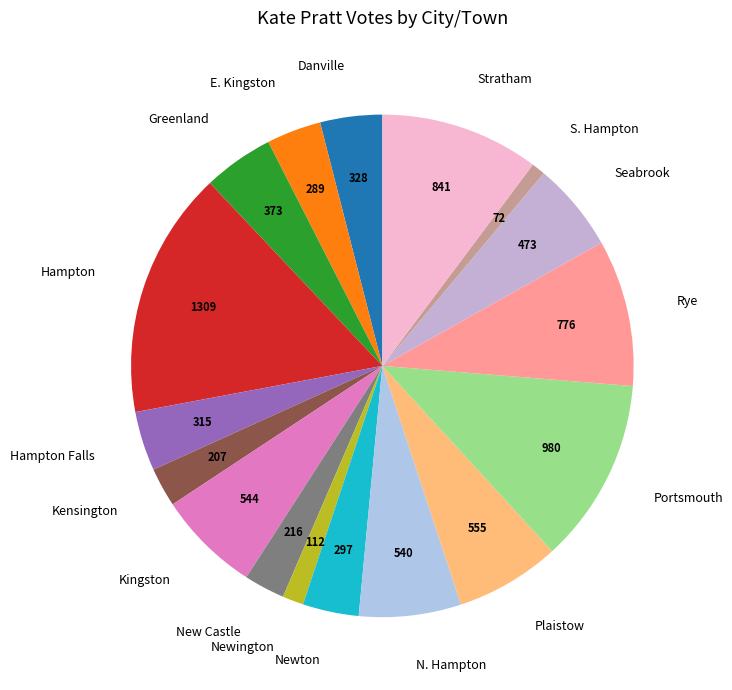

Does any single category account for the majority?

No